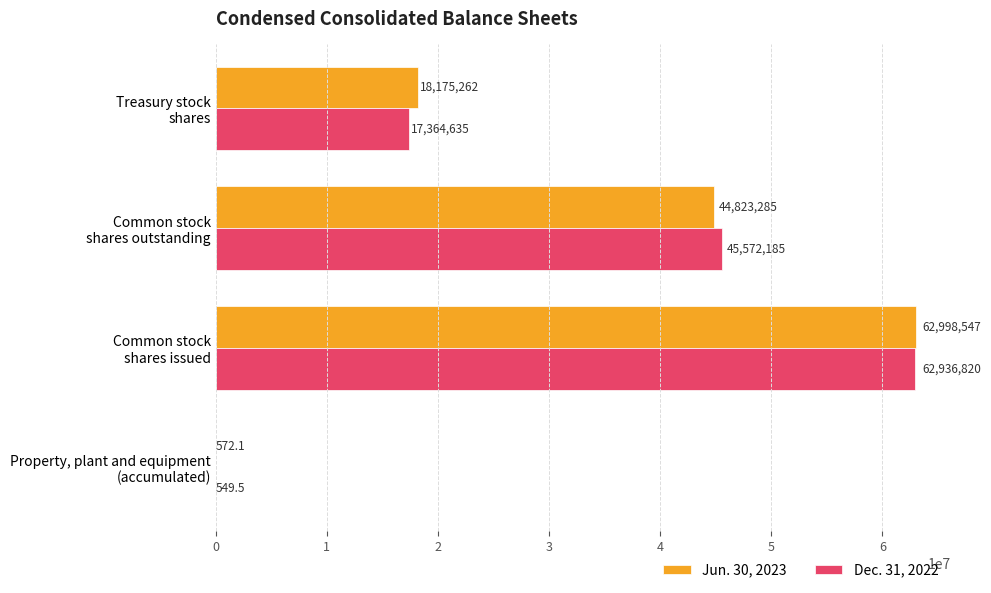

How many Dec. 31, 2022 values are between 17364635 and 62936820?

3